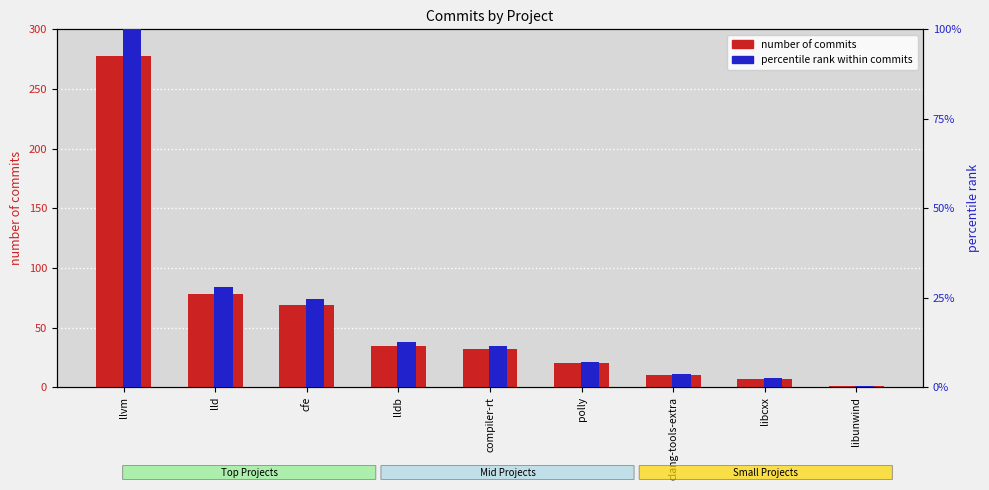

Reading left to right, transcribe all the data shown in this chart.

number_of_commits: 278.0	78.0	69.0	35.0	32.0	20.0	10.0	7.0	1.0
percentile rank within commits: 100.0	28.1	24.8	12.6	11.5	7.2	3.6	2.5	0.4